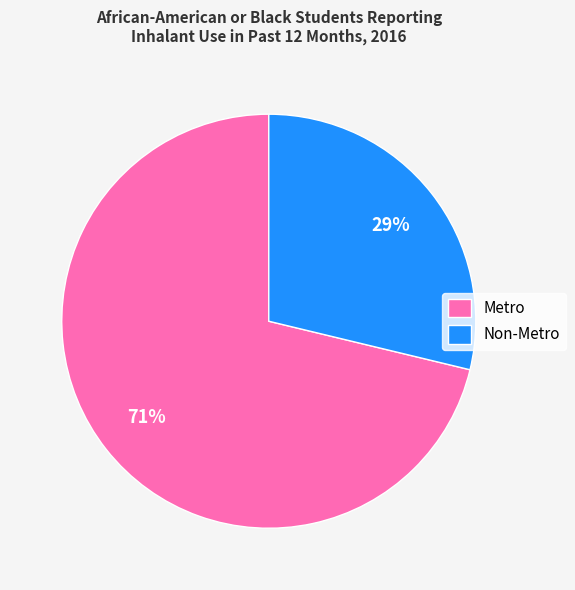

Count the number of slices in the pie.

2